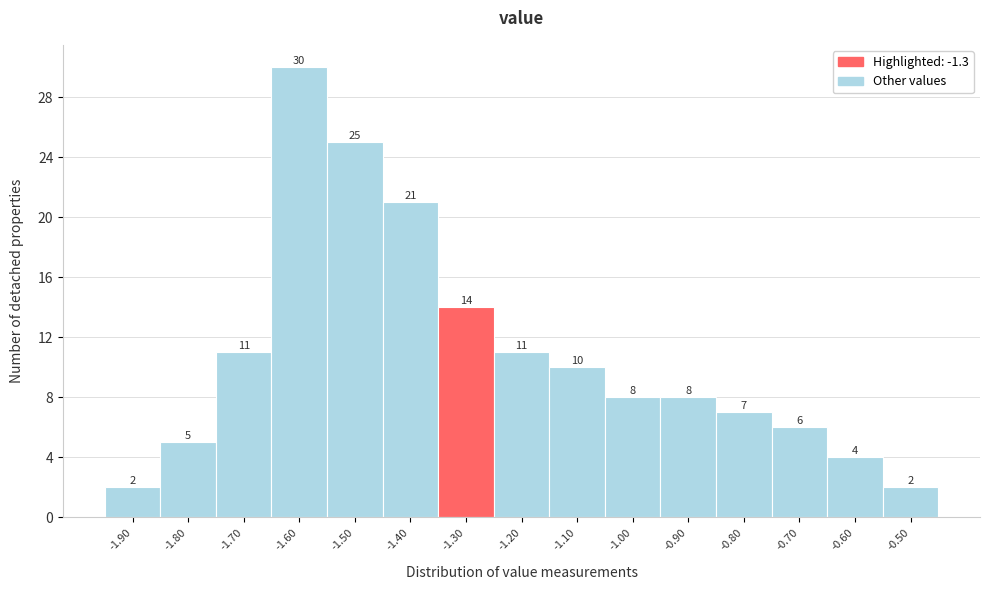

Which range on the x-axis has the tallest bar?

-1.65 to -1.55